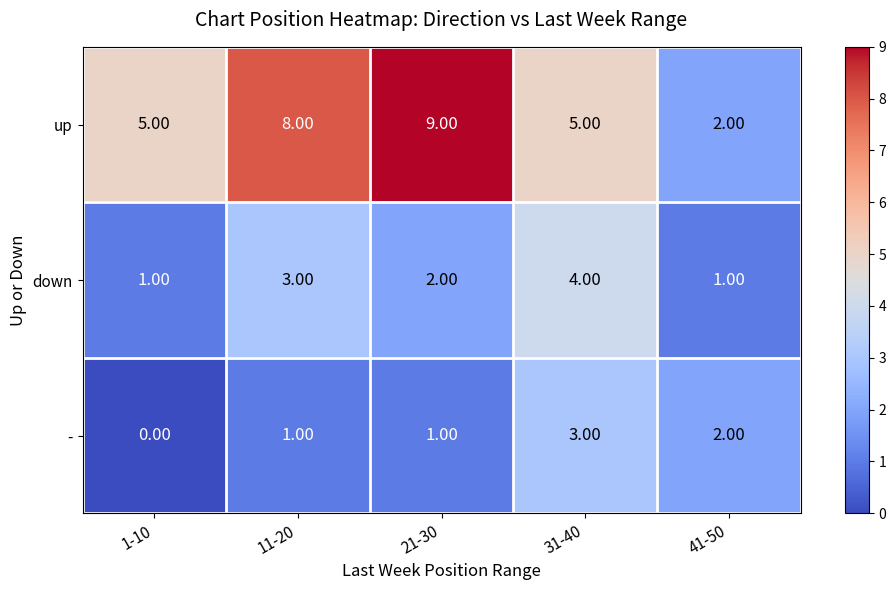

List the series in order of their overall mean, highest first.

up, down, -